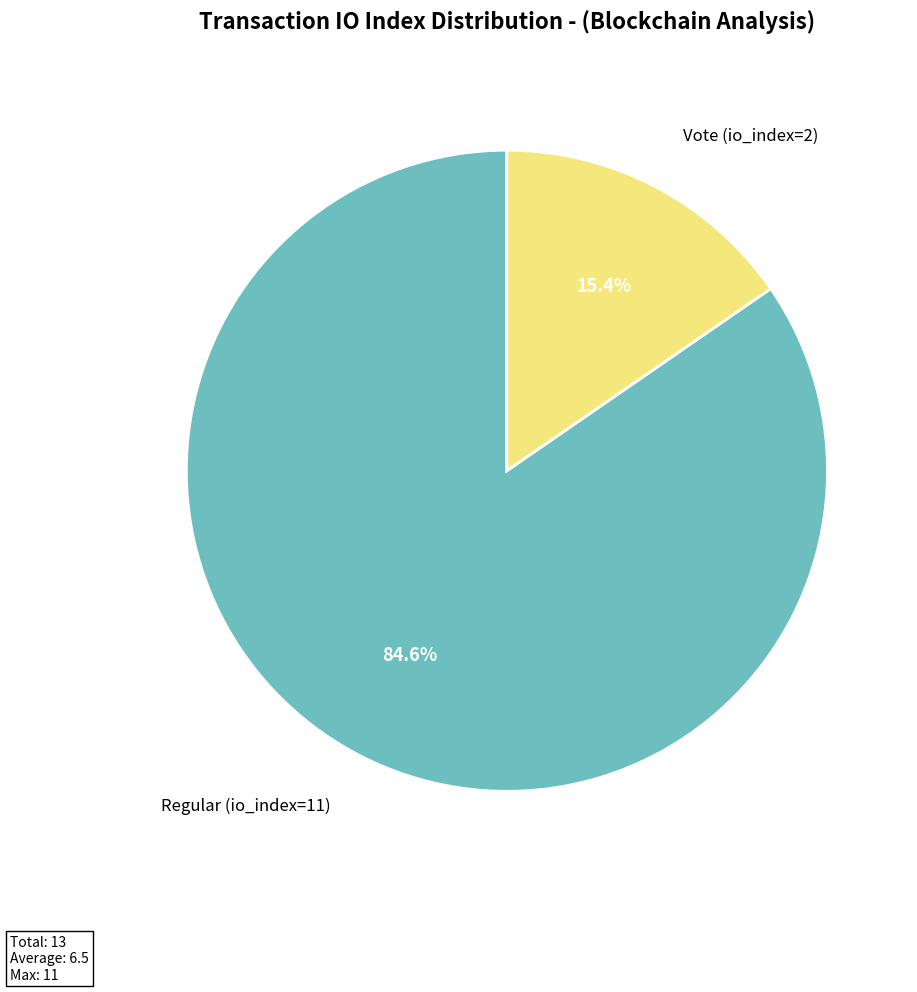

Is there any slice that represents more than half of the pie?

Yes